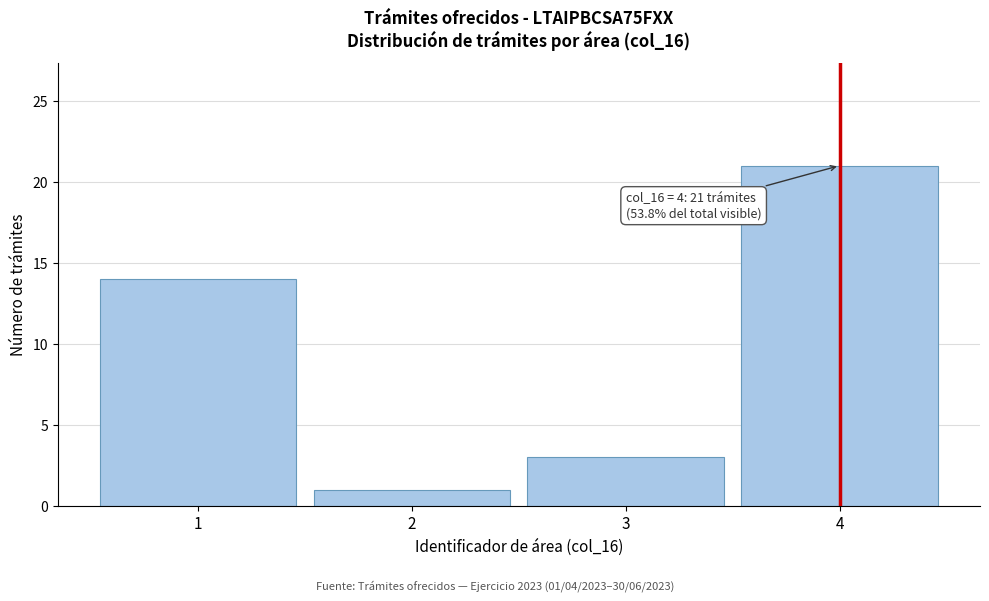

Which range on the x-axis has the tallest bar?

3.5 to 4.5